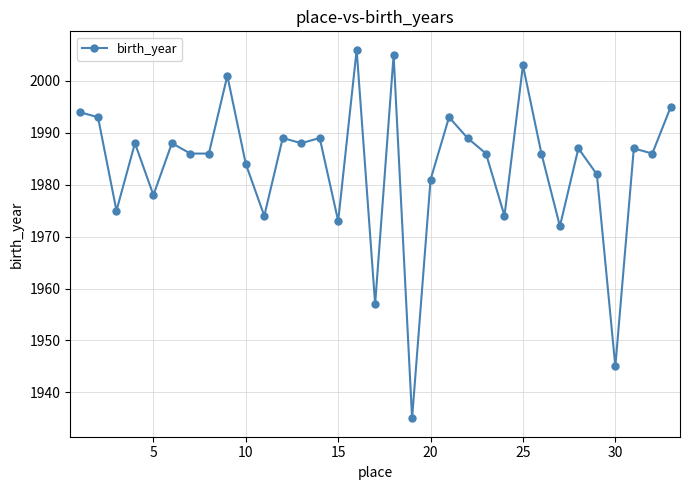

How many lines are shown in the chart?

1